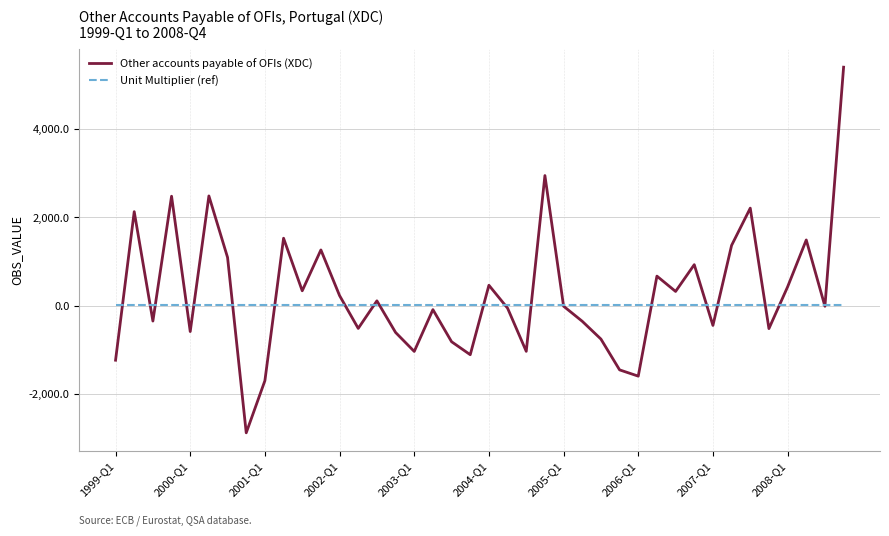

Does the chart display data point markers on the line(s)?

No